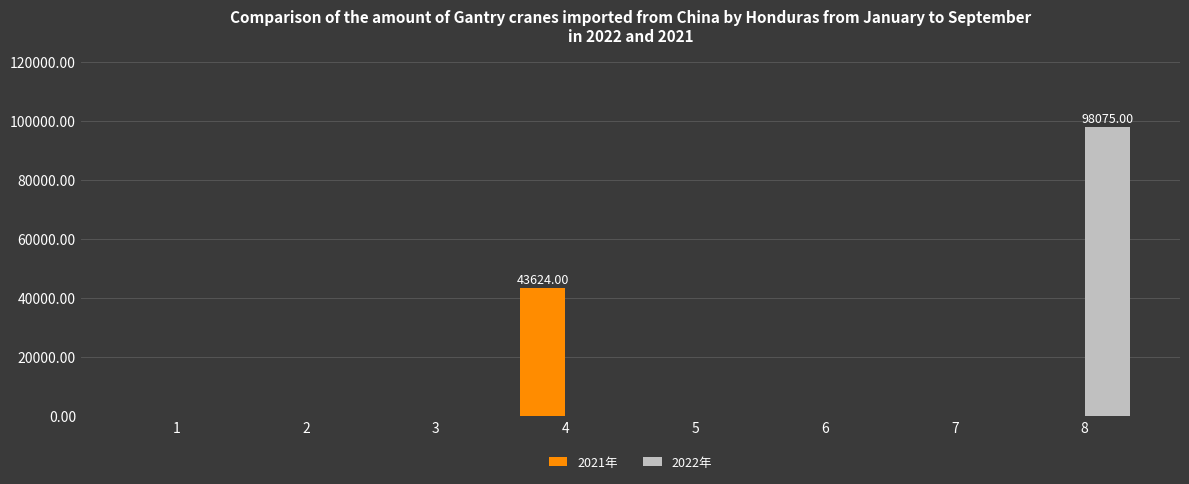

Between 3 and 8, which series saw the biggest shift?

2022年